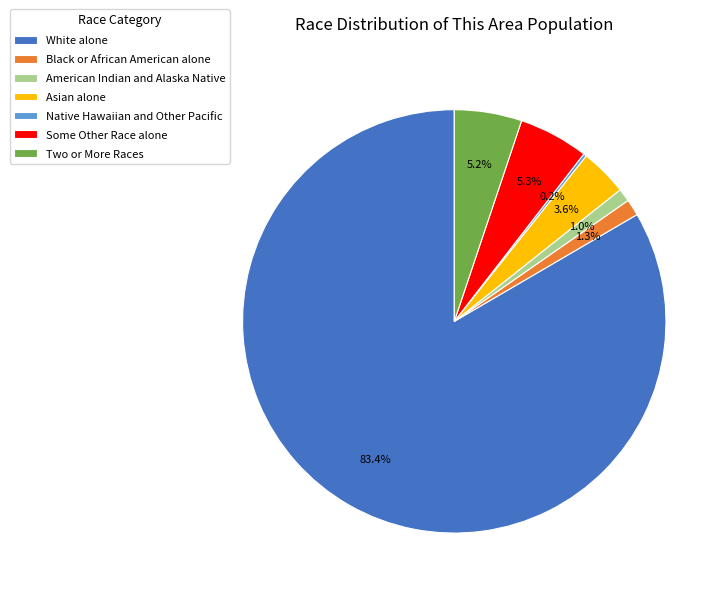

Does any single category account for the majority?

Yes